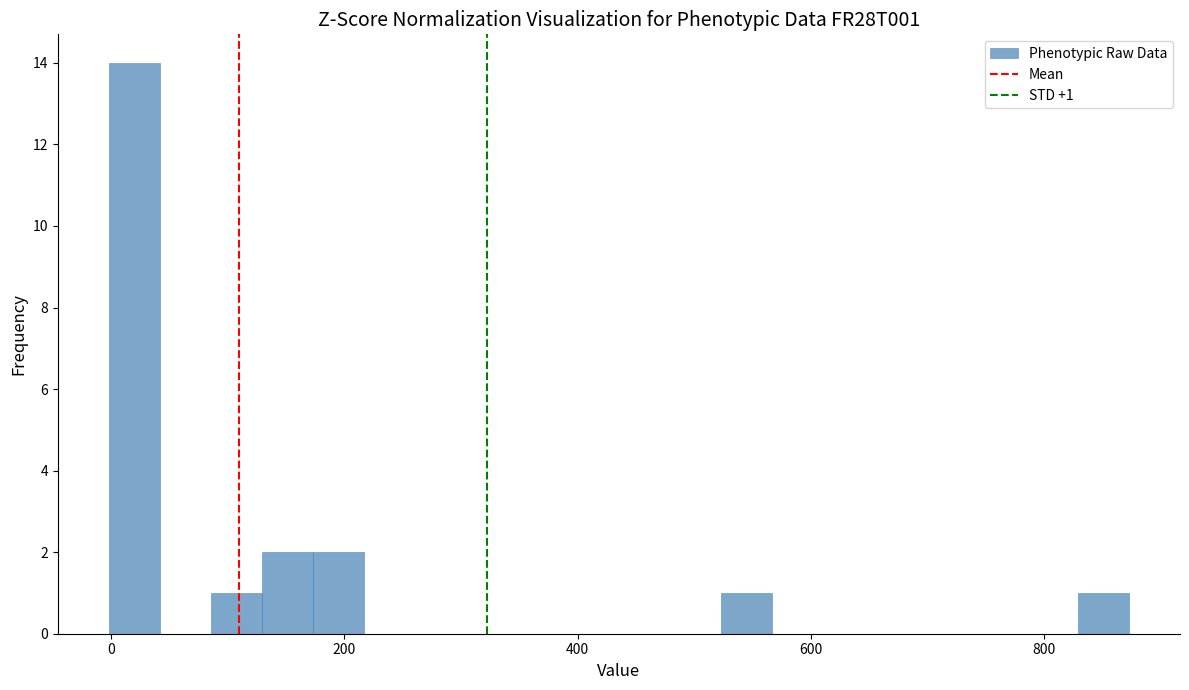

Around what value on the x-axis is the tallest bar? Give the approximate position of its centre, as read against the axis.

20